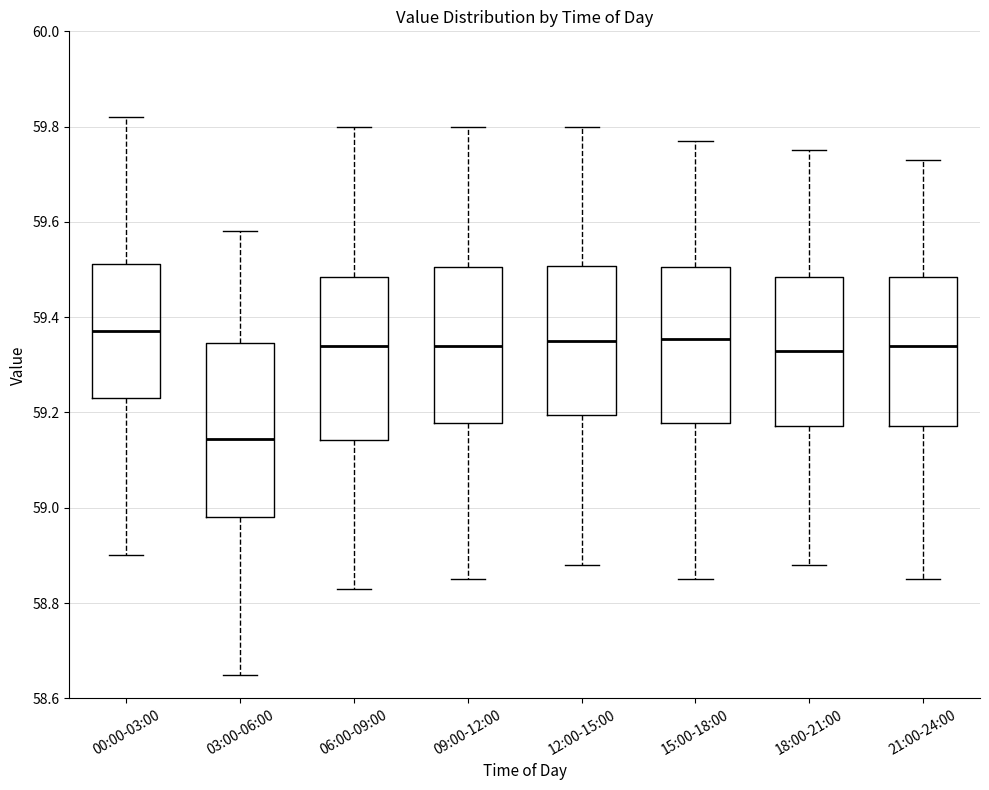

Reading left to right, read every box against the y-axis: the position of its median line, the range the box covers, and the ends of its whiskers. The values are not printed on the chart, so give them approximately, as read against the axis.

00:00-03:00: median 59.38, box 59.24 to 59.52, whiskers 58.90 to 59.82
03:00-06:00: median 59.14, box 58.98 to 59.34, whiskers 58.66 to 59.58
06:00-09:00: median 59.34, box 59.14 to 59.48, whiskers 58.84 to 59.80
09:00-12:00: median 59.34, box 59.18 to 59.50, whiskers 58.86 to 59.80
12:00-15:00: median 59.36, box 59.20 to 59.50, whiskers 58.88 to 59.80
15:00-18:00: median 59.36, box 59.18 to 59.50, whiskers 58.86 to 59.78
18:00-21:00: median 59.34, box 59.18 to 59.48, whiskers 58.88 to 59.76
21:00-24:00: median 59.34, box 59.18 to 59.48, whiskers 58.86 to 59.74